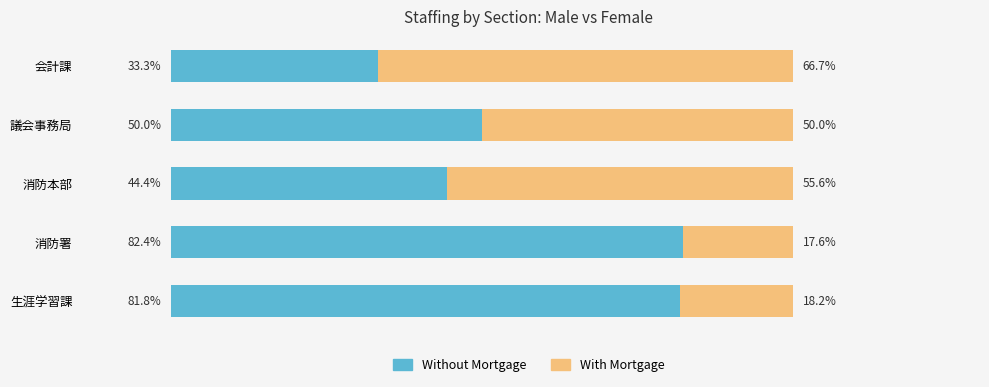

Which category has the lowest value in the Without Mortgage series?

会計課